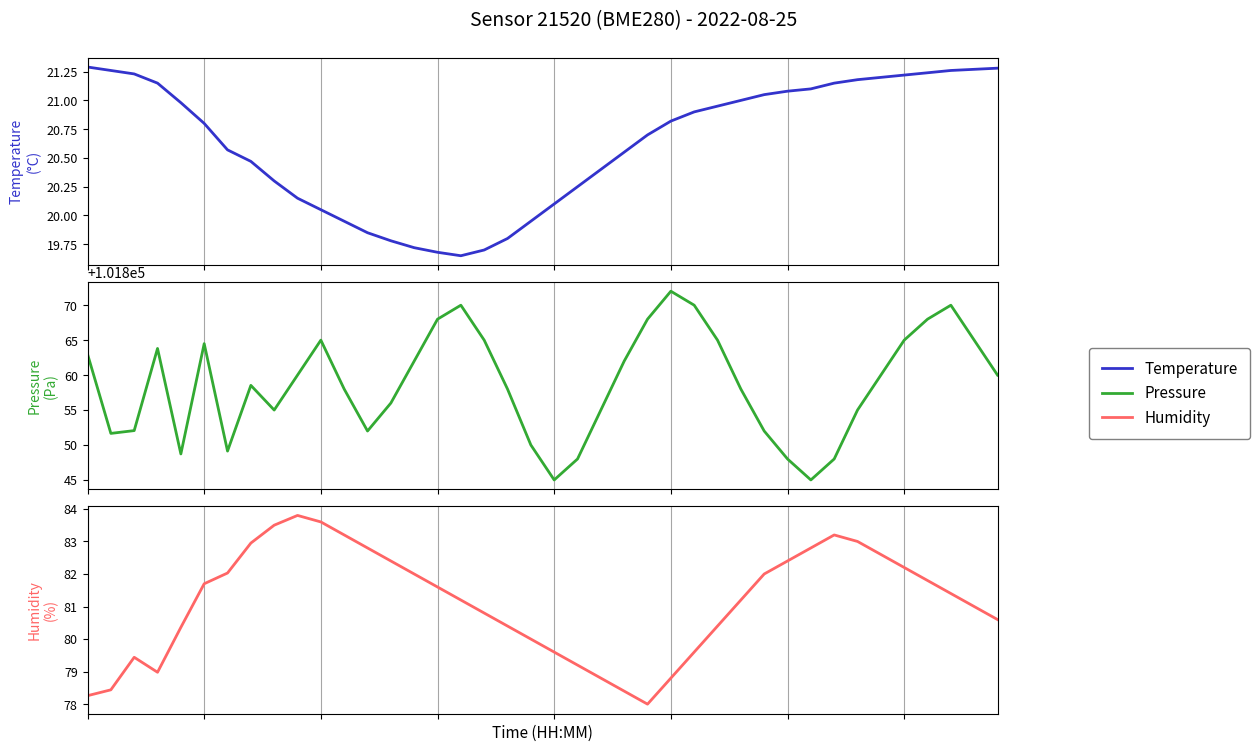

Reading right to left, extract all data points from this chart.

Temperature: 21.3	21.3	21.3	21.2	21.2	21.2	21.2	21.1	21.1	21.1	21.1	21.0	20.9	20.9	20.8	20.7	20.6	20.4	20.2	20.1	19.9	19.8	19.7	19.6	19.7	19.7	19.8	19.9	19.9	20.1	20.1	20.3	20.5	20.6	20.8	21.0	21.1	21.2	21.3	21.3
Pressure: 101860.0	101865.0	101870.0	101868.0	101865.0	101860.0	101855.0	101848.0	101845.0	101848.0	101852.0	101858.0	101865.0	101870.0	101872.0	101868.0	101862.0	101855.0	101848.0	101845.0	101850.0	101858.0	101865.0	101870.0	101868.0	101862.0	101856.0	101852.0	101858.0	101865.0	101860.0	101855.0	101858.5	101849.1	101864.5	101848.7	101863.8	101852.1	101851.7	101863.0
Humidity: 80.6	81.0	81.4	81.8	82.2	82.6	83.0	83.2	82.8	82.4	82.0	81.2	80.4	79.6	78.8	78.0	78.4	78.8	79.2	79.6	80.0	80.4	80.8	81.2	81.6	82.0	82.4	82.8	83.2	83.6	83.8	83.5	83.0	82.0	81.7	80.4	79.0	79.4	78.4	78.3